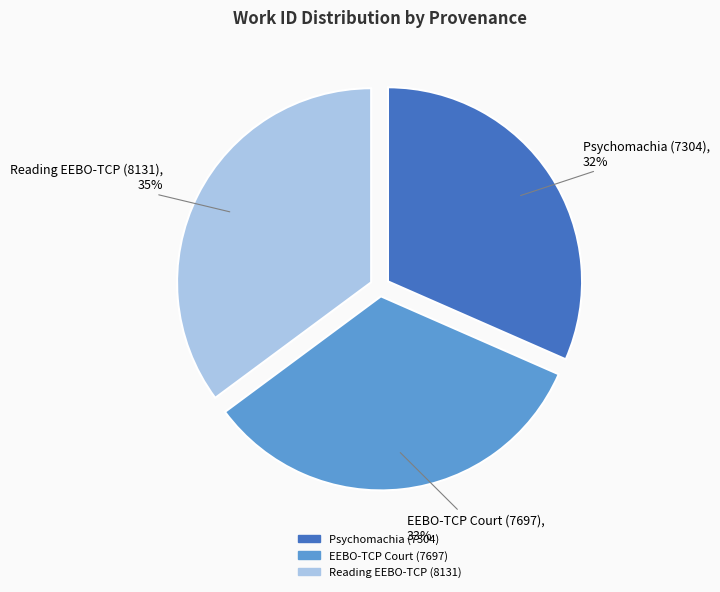

How many segments does this pie chart have?

3